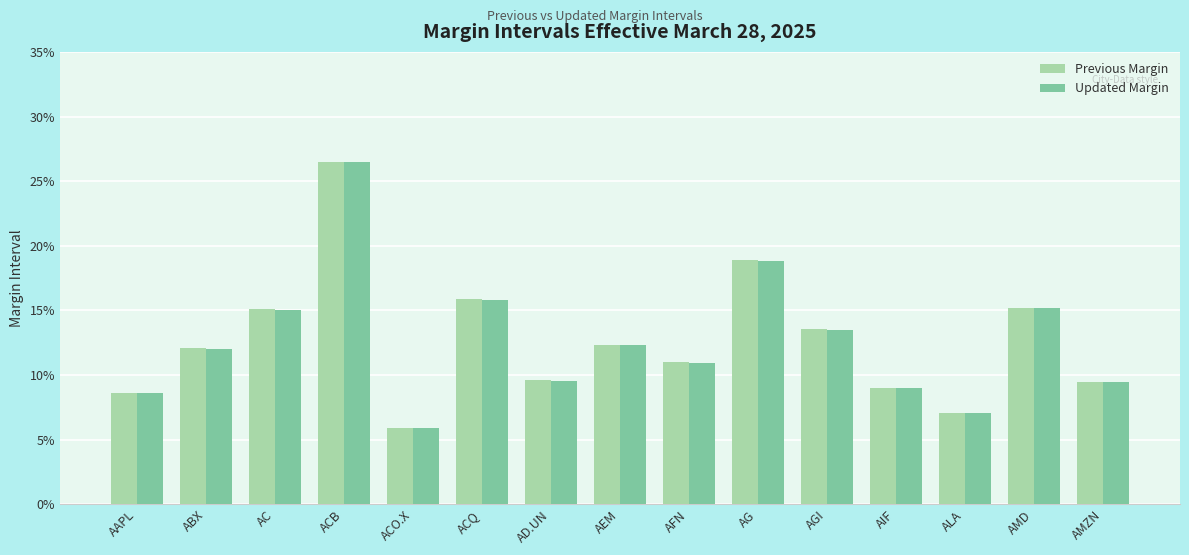

Reading right to left, list all the values displayed in this chart.

Previous Margin: 0.1	0.2	0.1	0.1	0.1	0.2	0.1	0.1	0.1	0.2	0.1	0.3	0.2	0.1	0.1
Updated Margin: 0.1	0.2	0.1	0.1	0.1	0.2	0.1	0.1	0.1	0.2	0.1	0.3	0.2	0.1	0.1